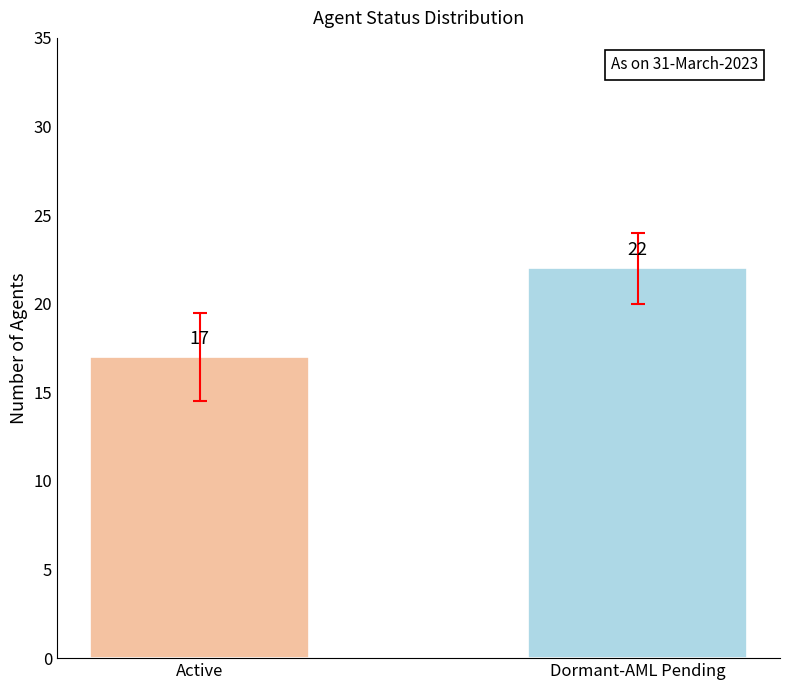

Approximately how many times larger is the value at Dormant-AML Pending compared to Active?

1.3